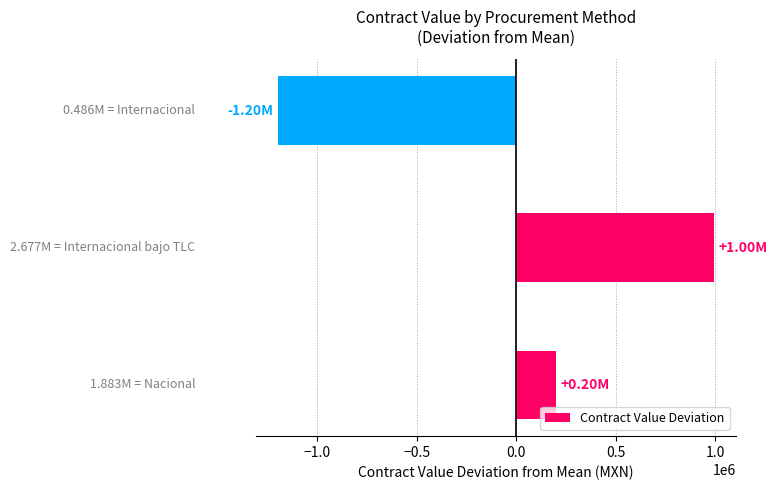

What is the difference between the second highest and minimum values?

1397015.3